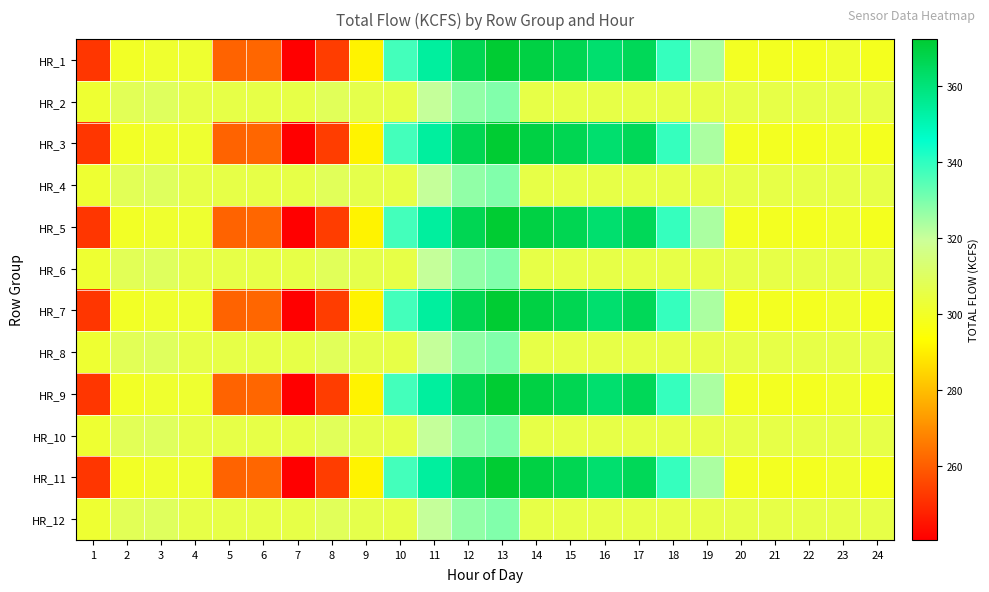

Which has a higher value, 7 or 11?

11